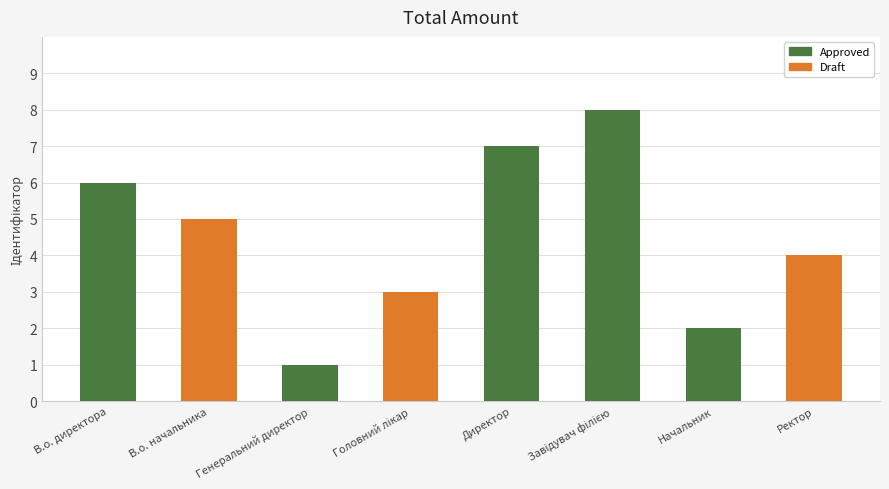

What is the ratio of the value at В.о. директора to the value at Директор?

0.9